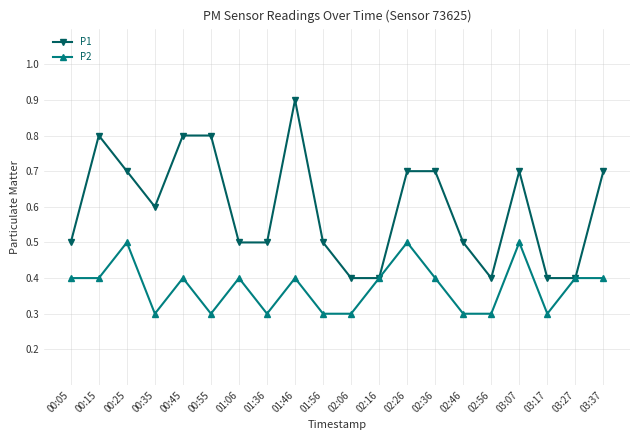

What is the total value across all series at 02:06?

0.7